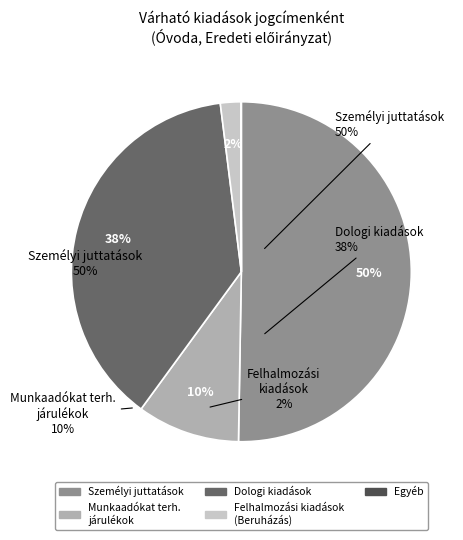

How much of the chart is everything except Finanszírozási kiadások?

100.0%